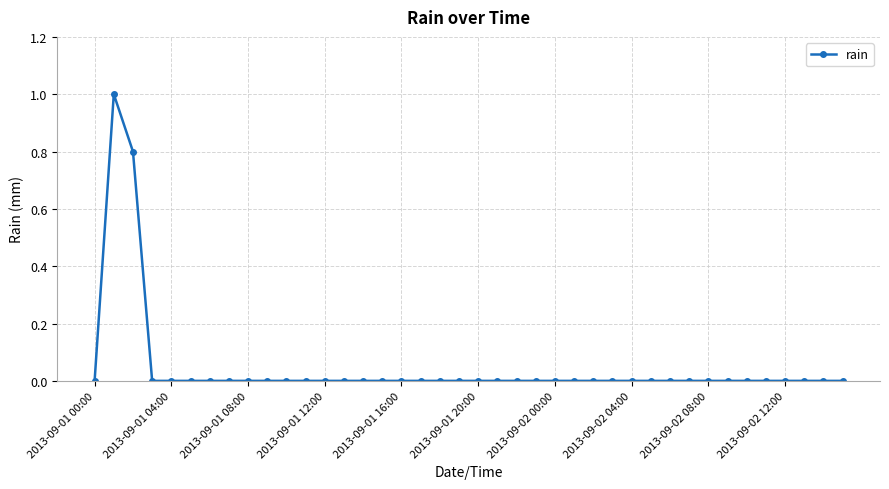

What is the greatest value displayed?

1.0